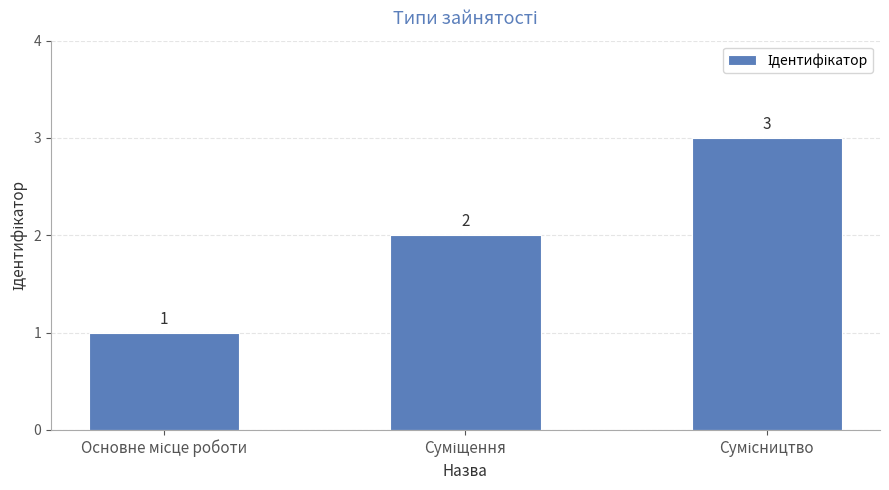

What is the maximum value shown in the chart?

3